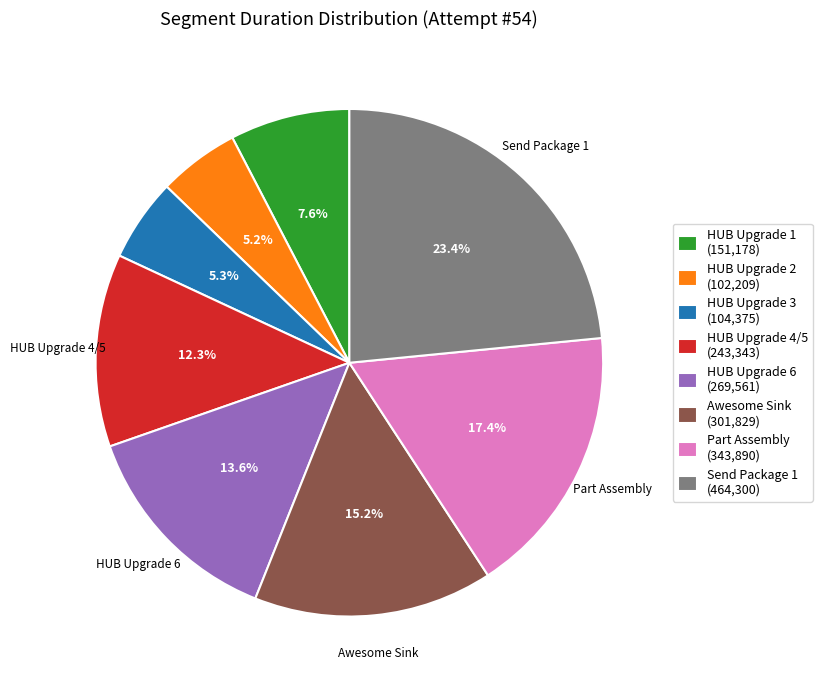

Does any single category account for the majority?

No